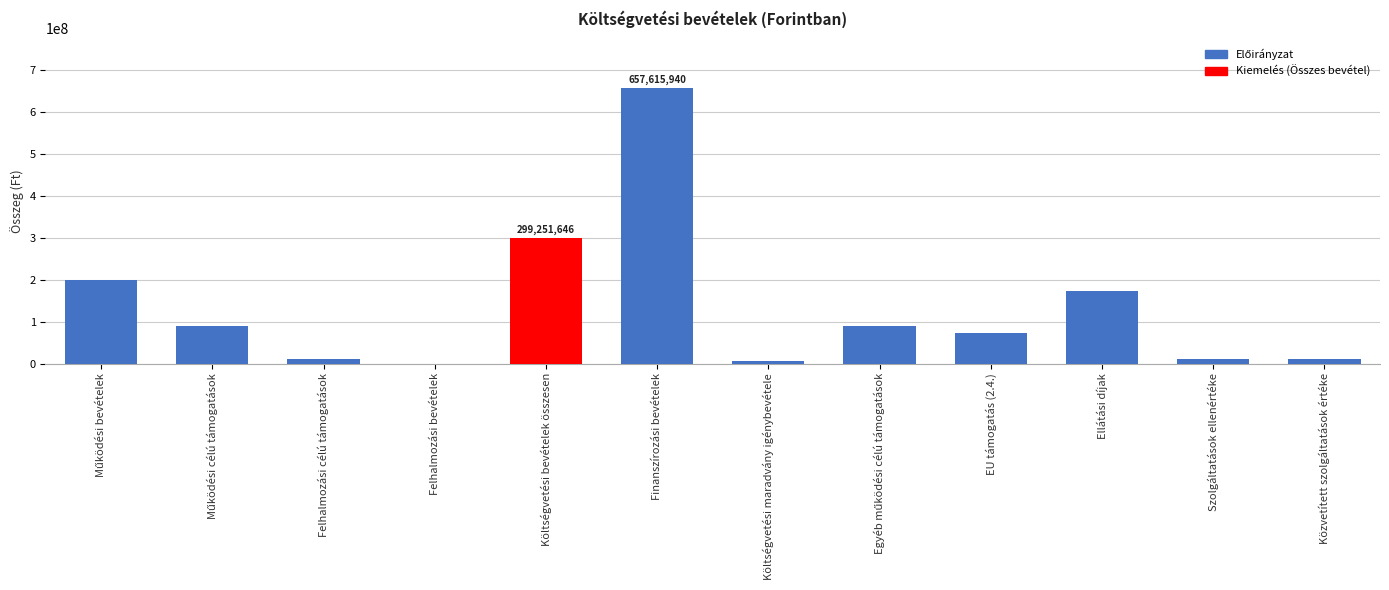

Count the number of data series in this chart.

1